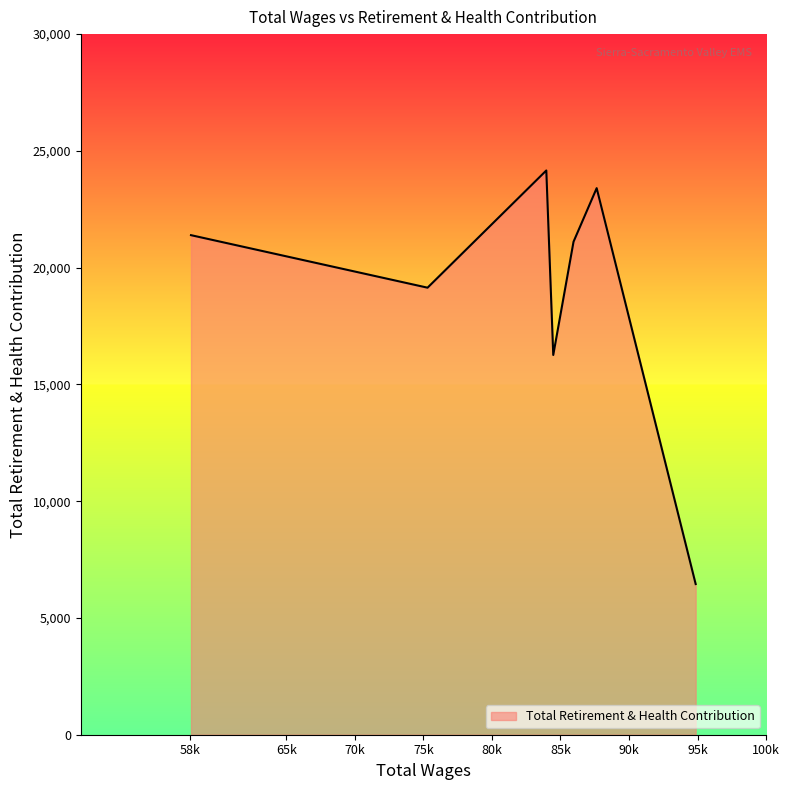

What is the difference between the maximum and minimum values?

17710